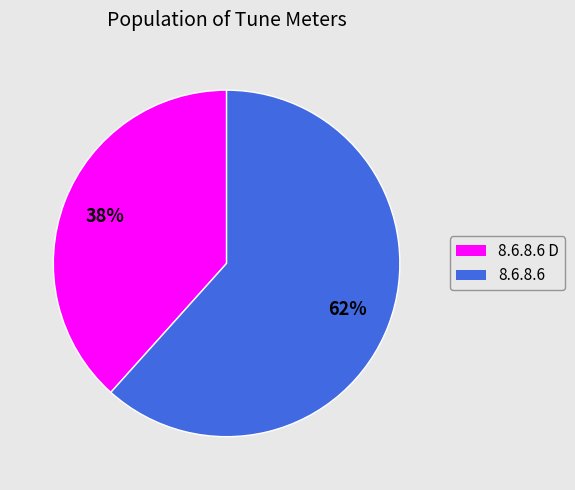

Does any single category account for the majority?

Yes